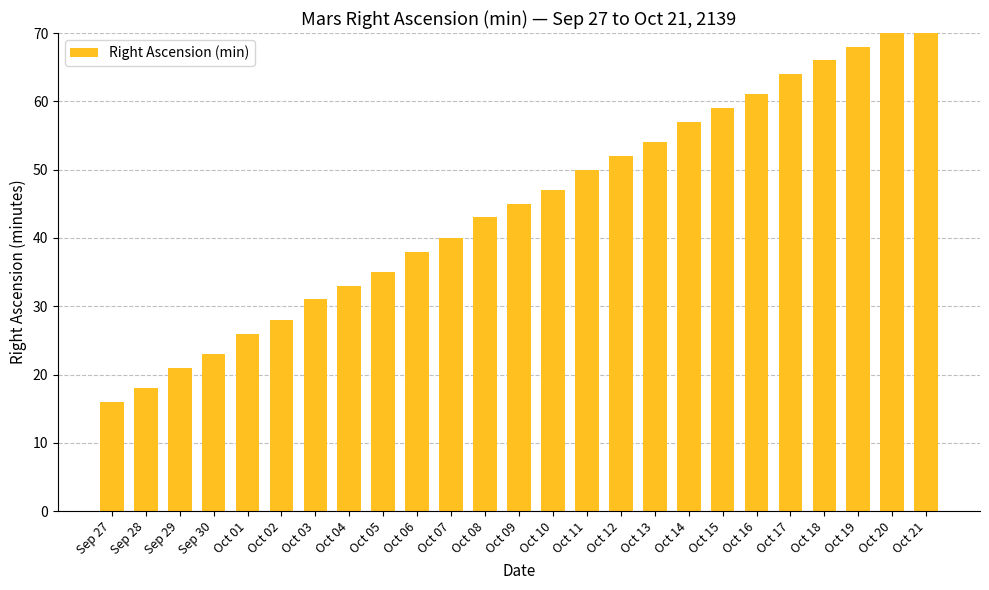

Count the number of data series in this chart.

1